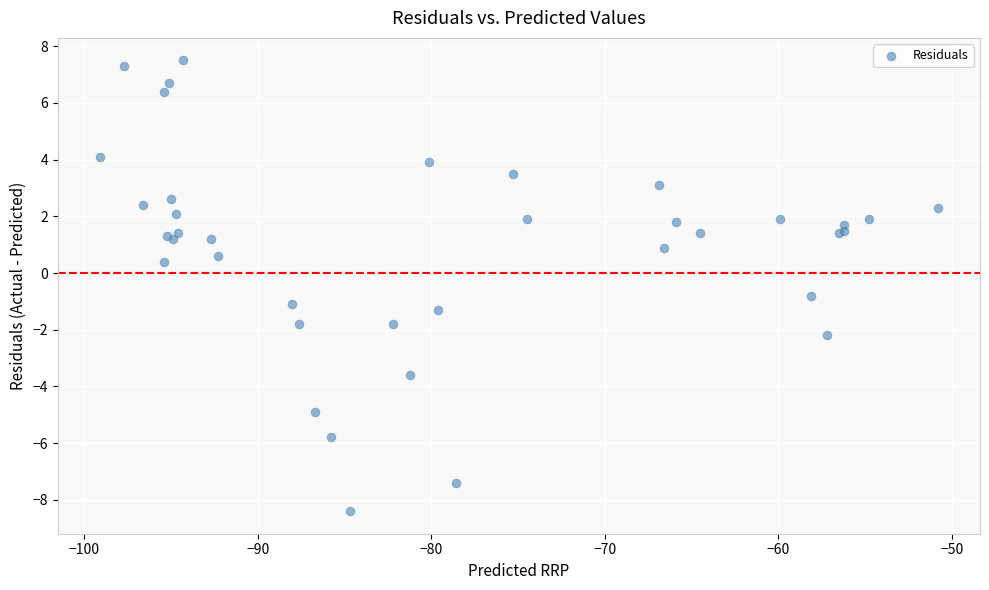

What Y value in the scatter plot is closest to 0?

0.4